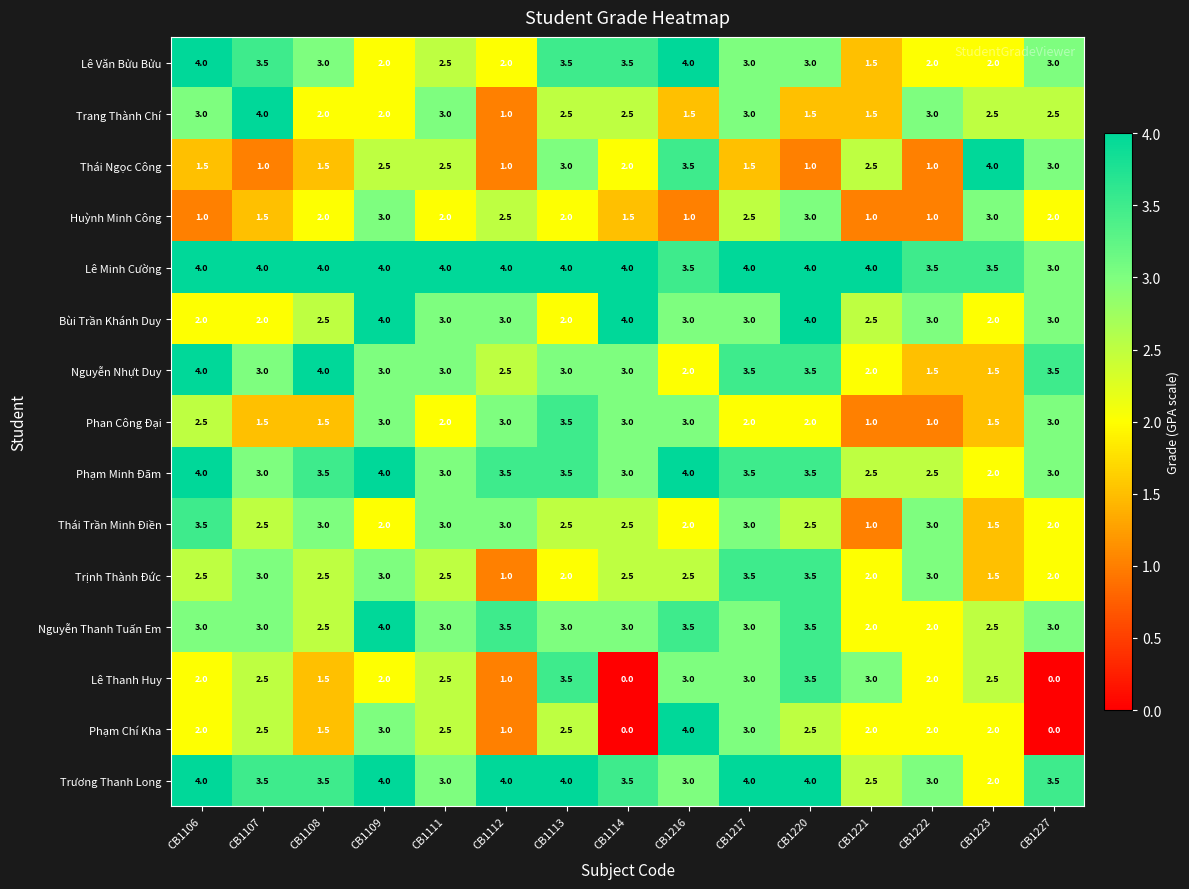

How many series are shown in this chart?

15